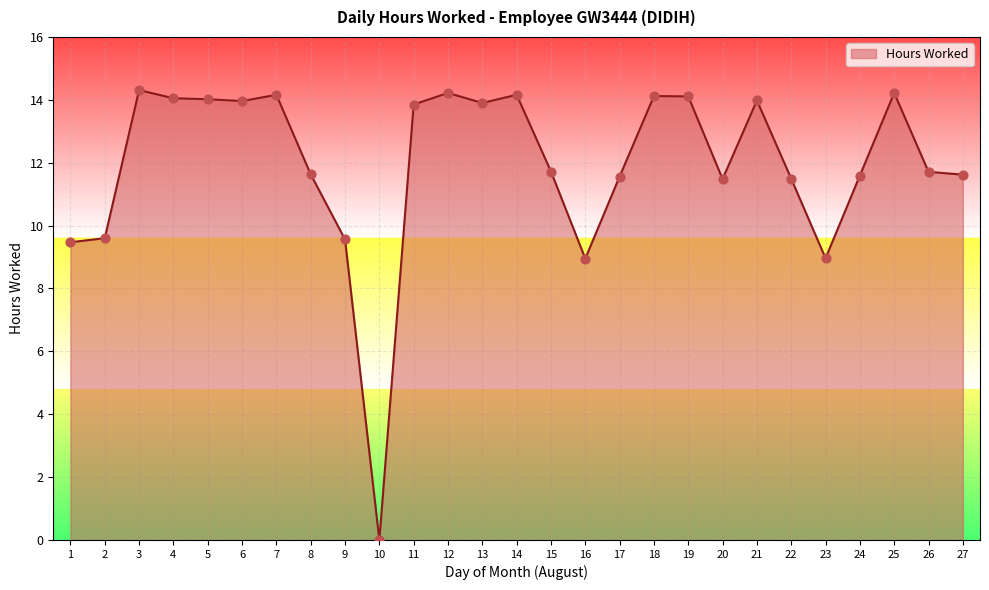

Which has a higher value, 21 or 3?

3